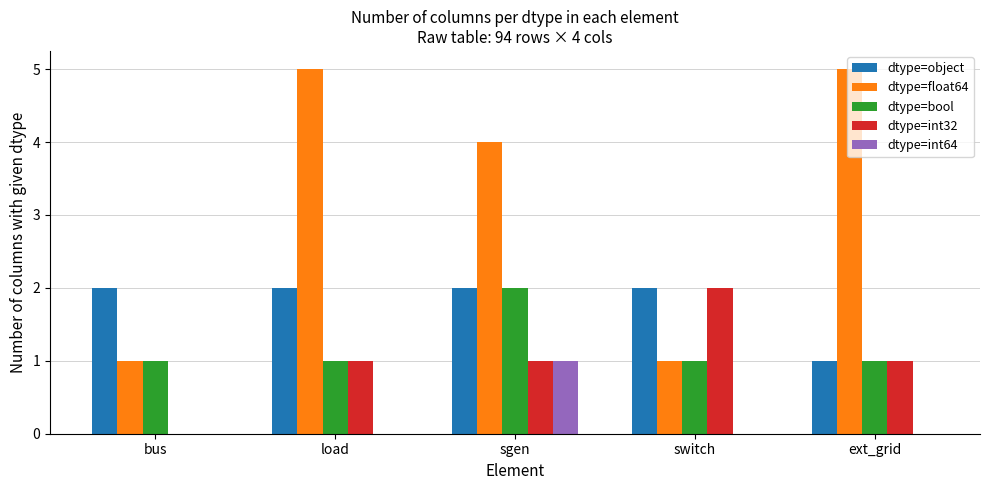

How many series are shown in this chart?

5